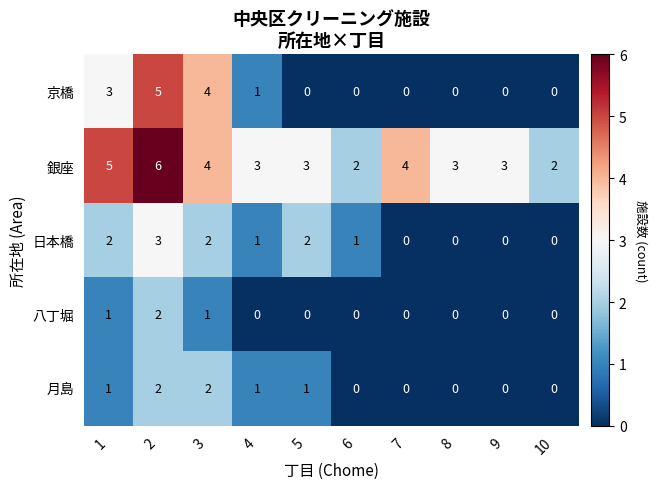

The value of 銀座 at 8 is 1. True or false?

False